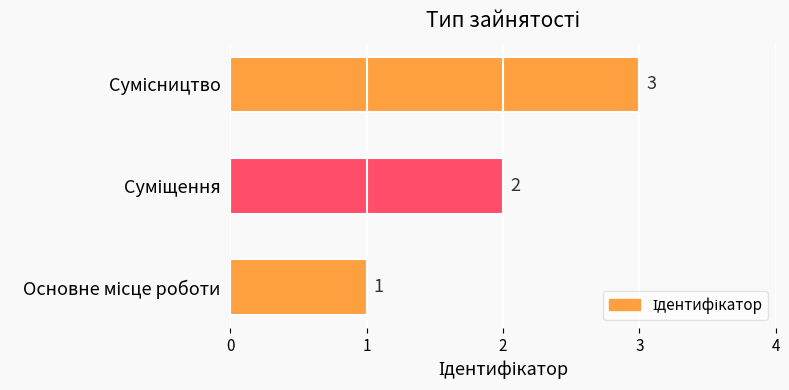

How many values are between 1 and 3?

3